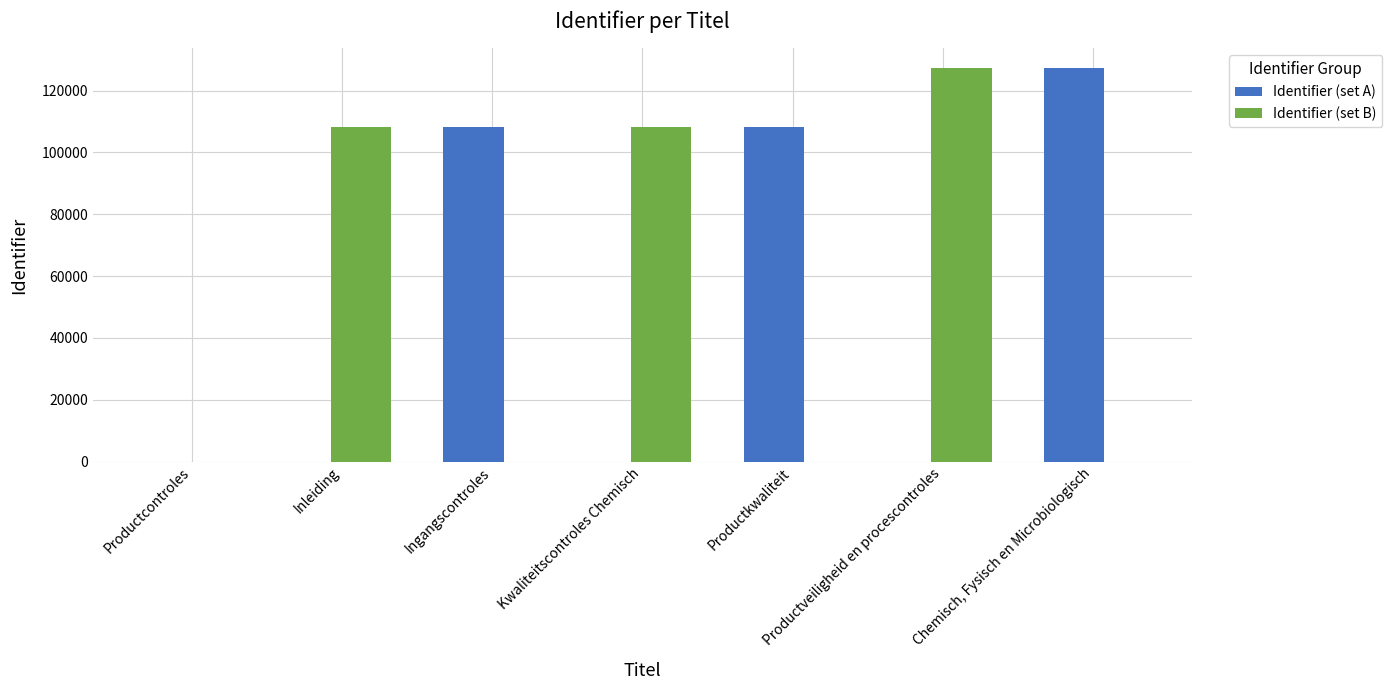

What is the sum of the Identifier (set B) values at Kwaliteitscontroles Chemisch and Productveiligheid en procescontroles?

235549